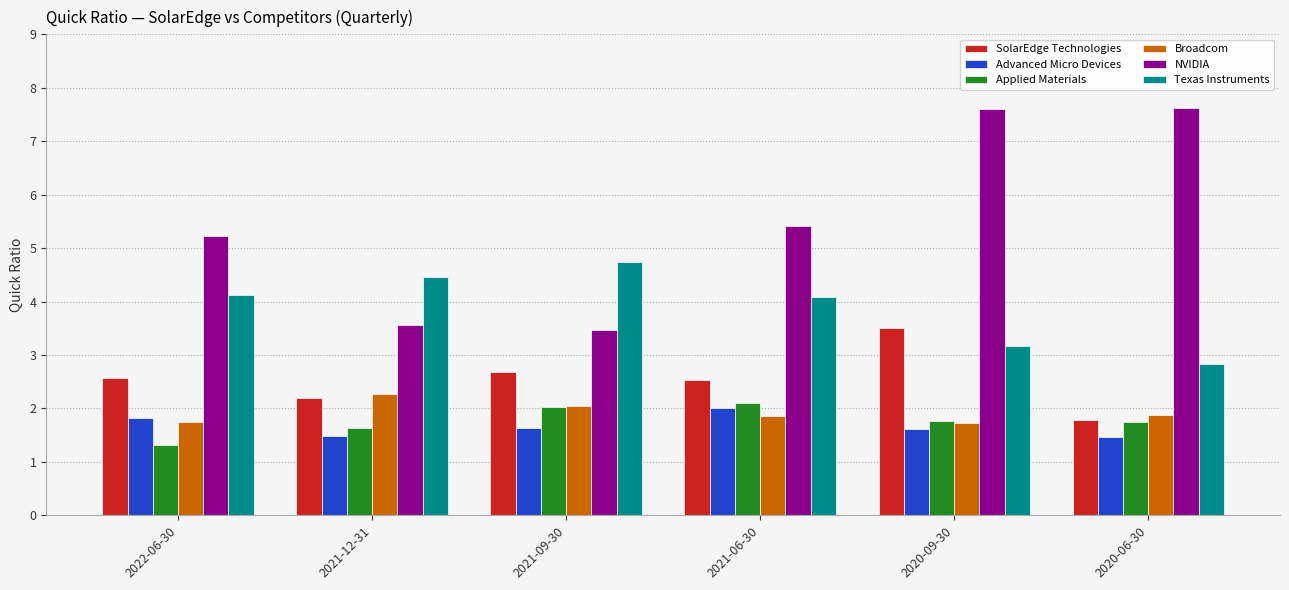

Which series has the largest total across all categories?

NVIDIA